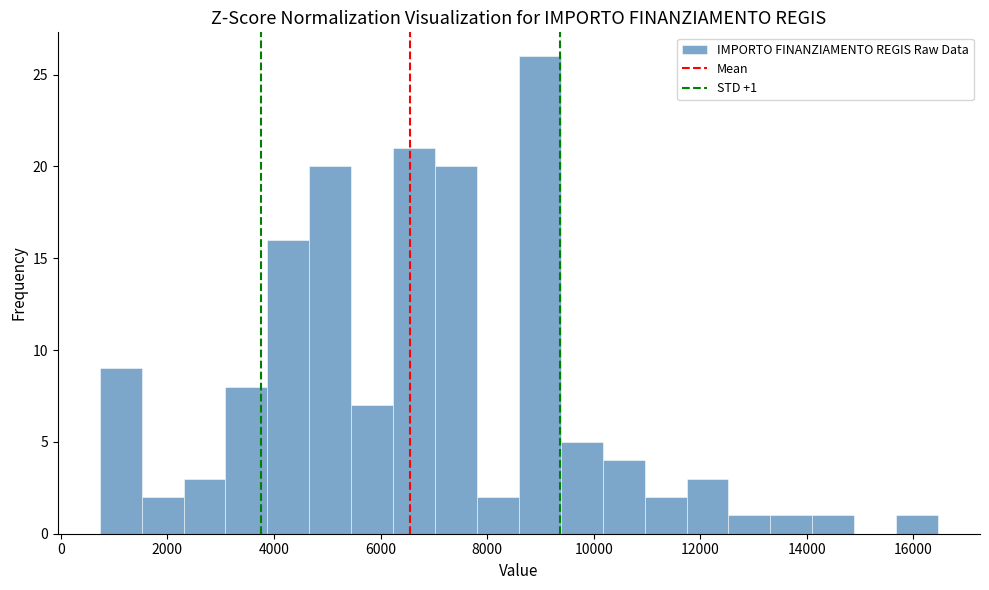

Read against the x-axis, roughly where is the centre of the tallest bar?

9000